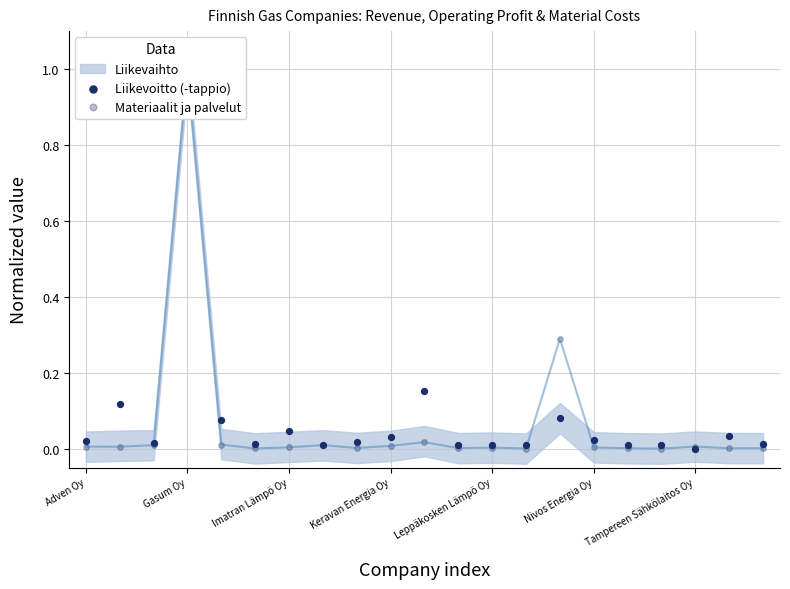

At how many categories does at least one series exceed 0?

21